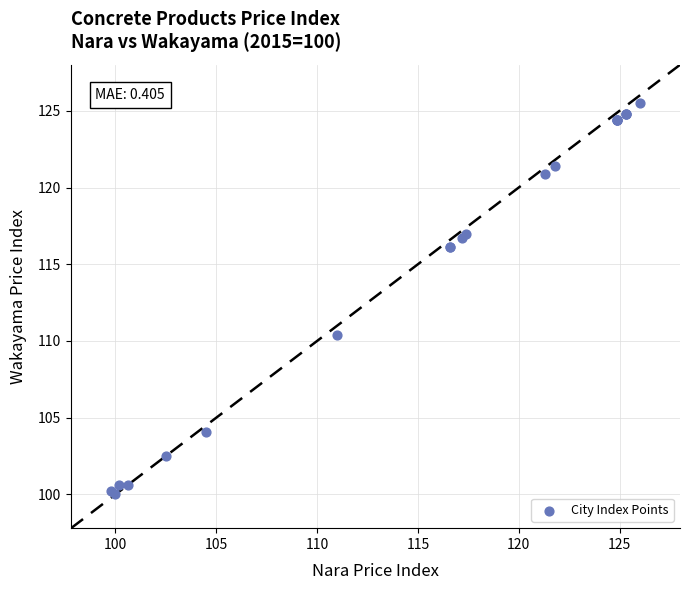

What Y value in the scatter plot is closest to 112?

110.4